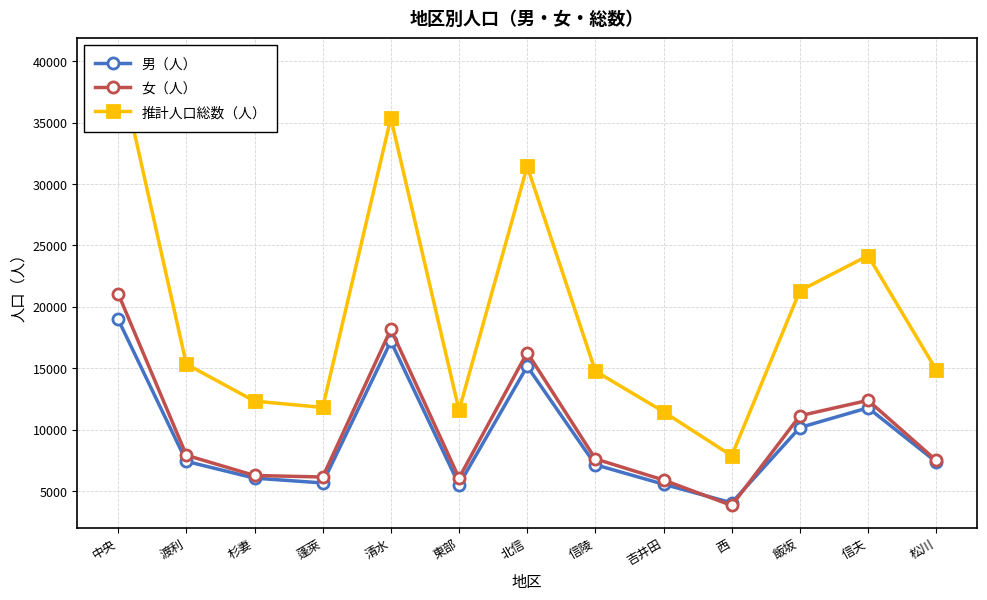

What is the total value across all series at 東部?

23164